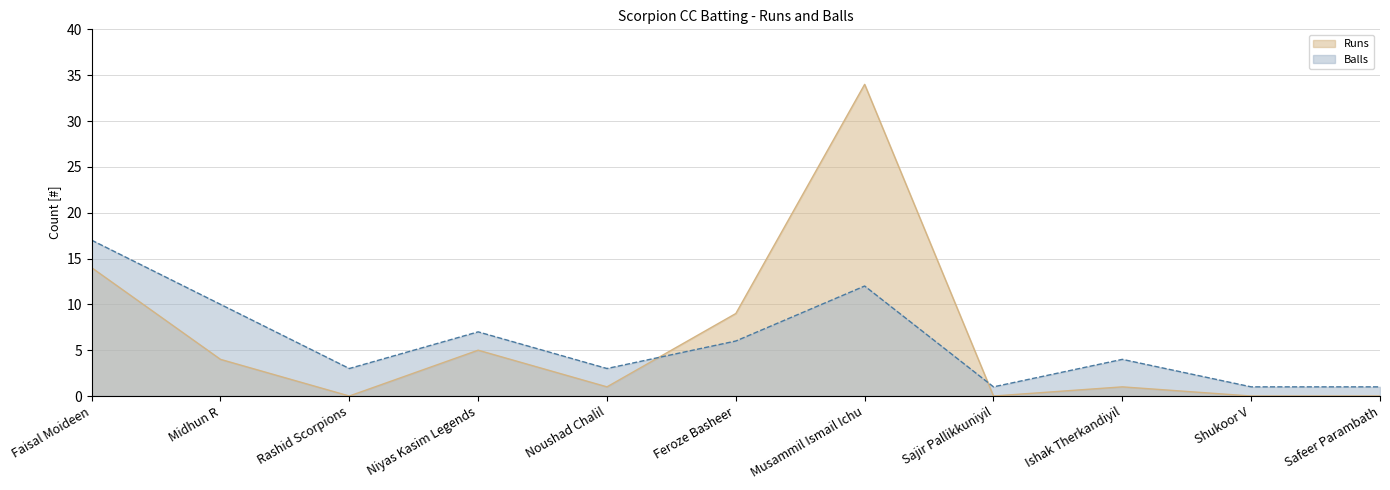

At which label does Runs reach its minimum?

Rashid Scorpions